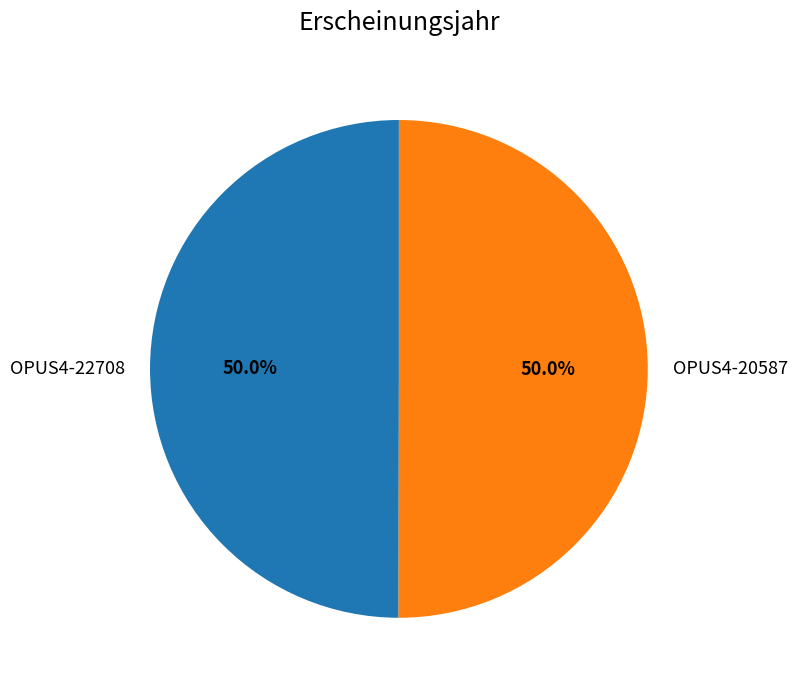

To the nearest percent, what is the average slice percentage?

50%